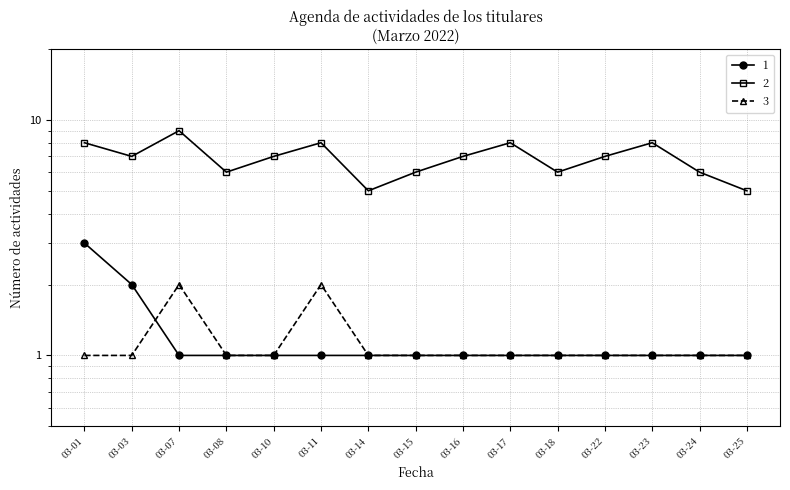

True or false: PRESIDENTA DE LA DIRECTIVA and DIPUTADO cross at least once.

False